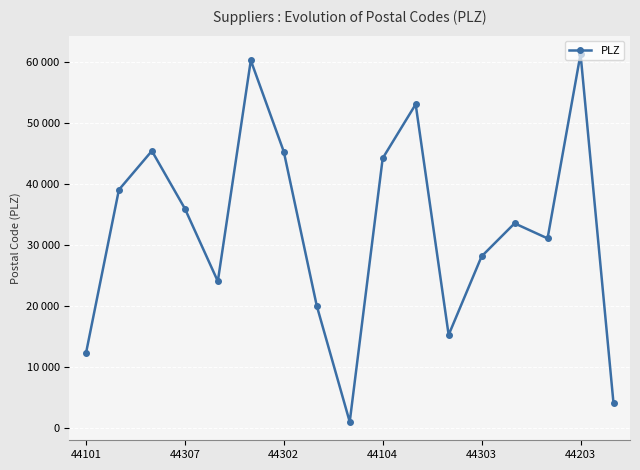

True or false: the data has more than 0 interior local peaks.

True